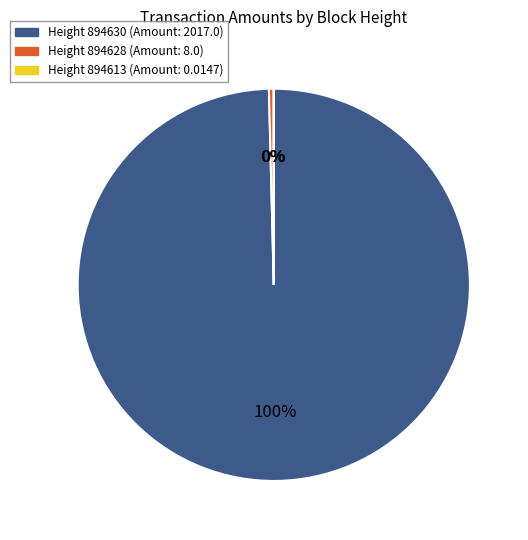

To the nearest percent, what is the average slice percentage?

33%